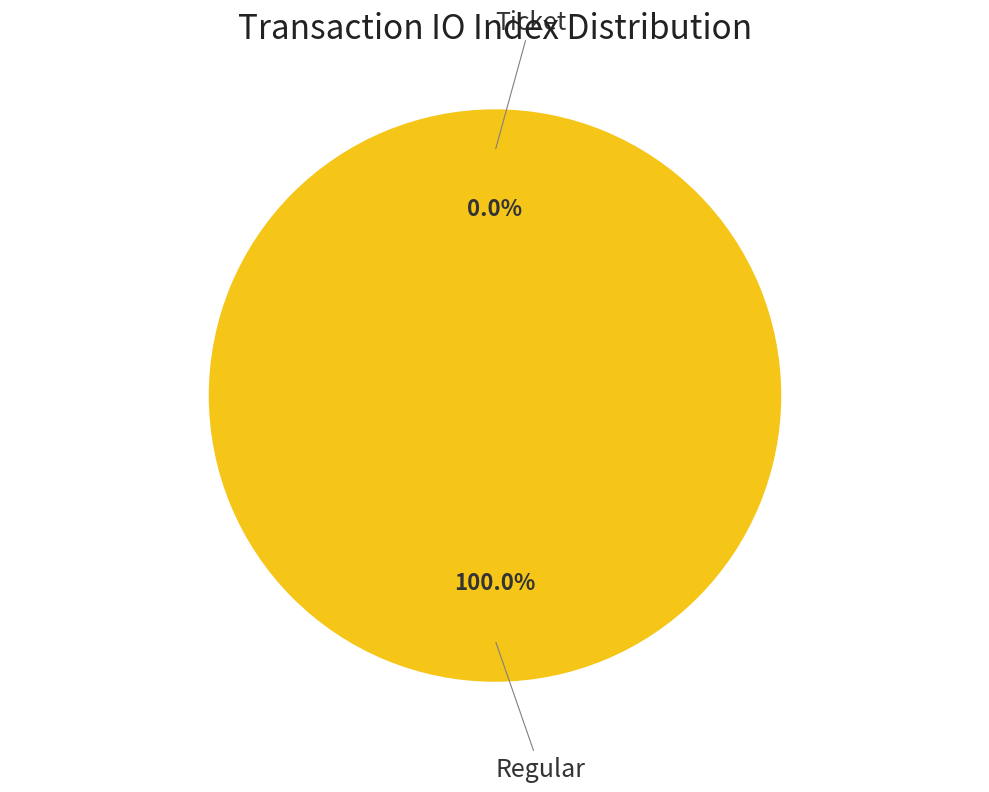

To the nearest percent, what is the difference between the Ticket and Regular slice percentages?

100%